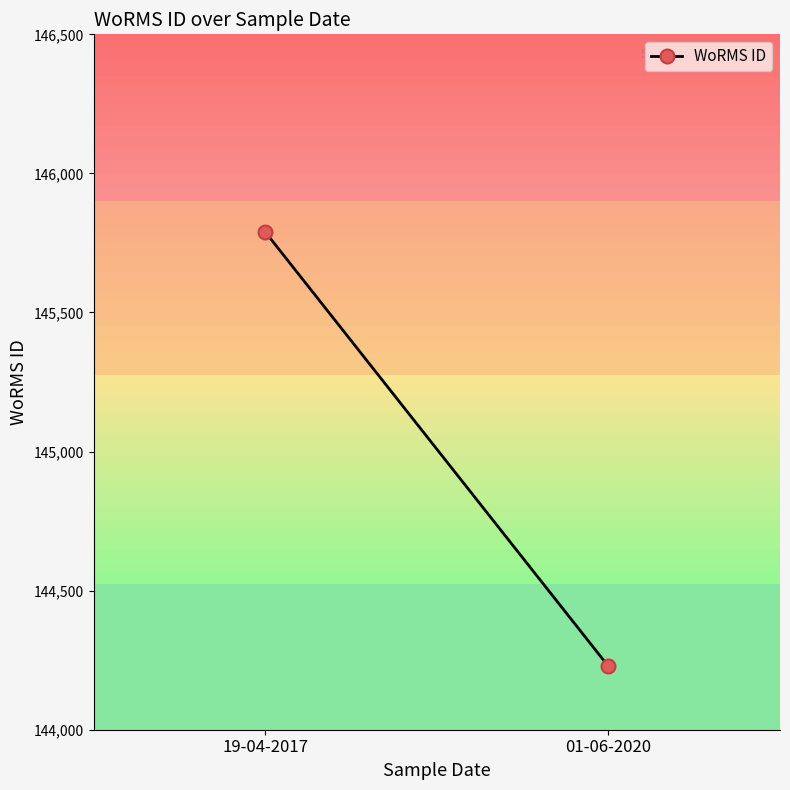

What is the sum of the values at 01-06-2020 and 19-04-2017?

290018